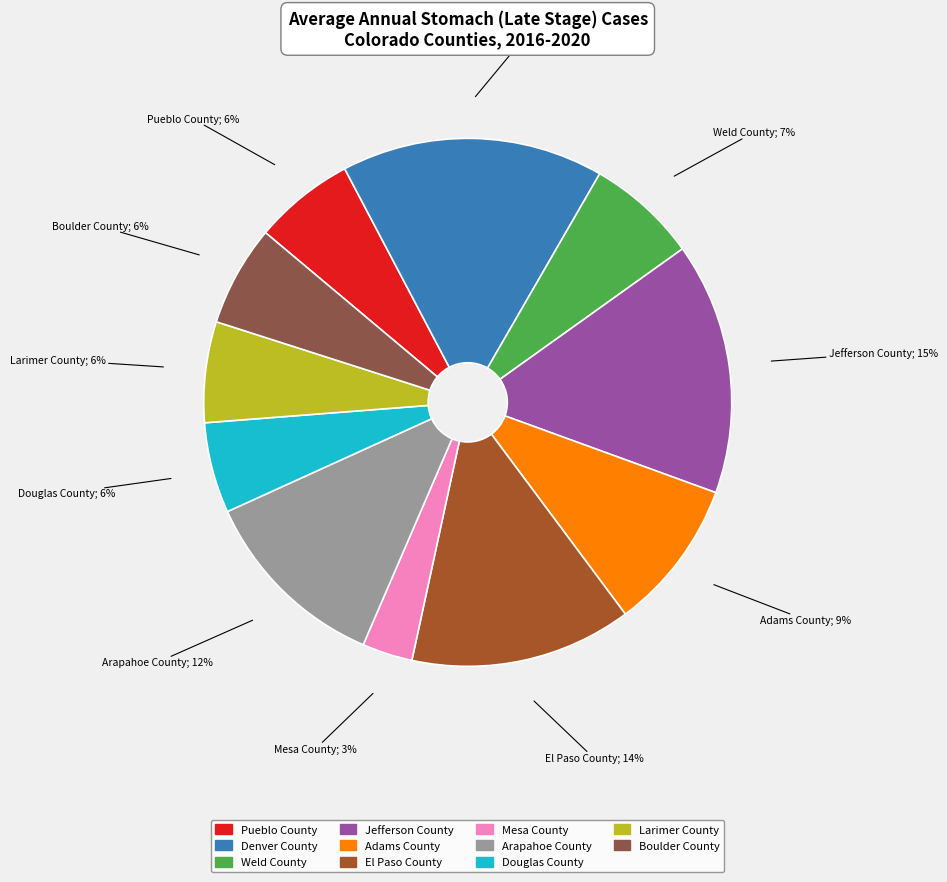

What percentage is the Boulder County slice, to the nearest percent?

6%